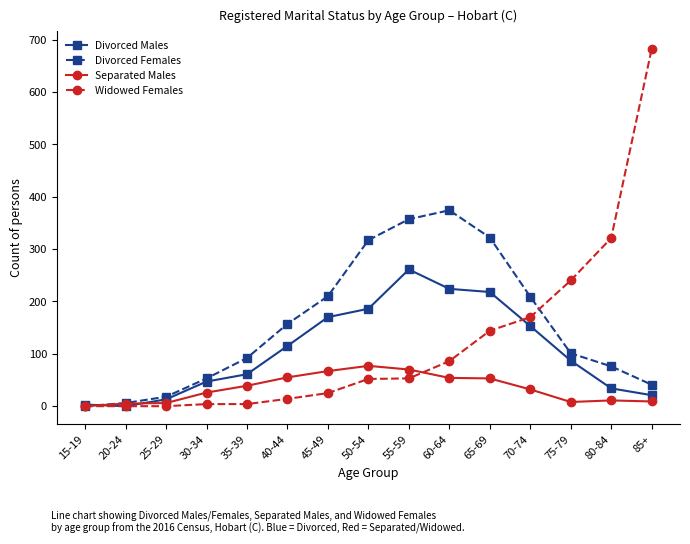

True or false: Divorced Females has more than 0 interior local peaks.

True